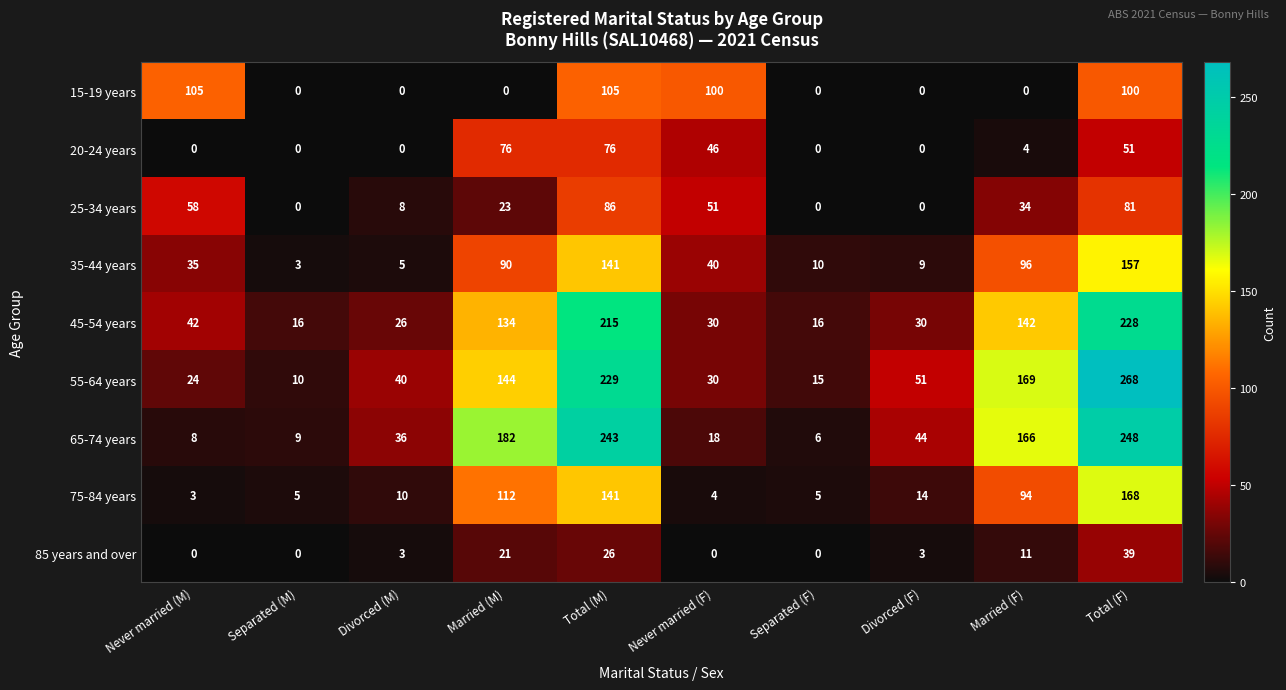

Which series has the widest spread of values?

55-64 years